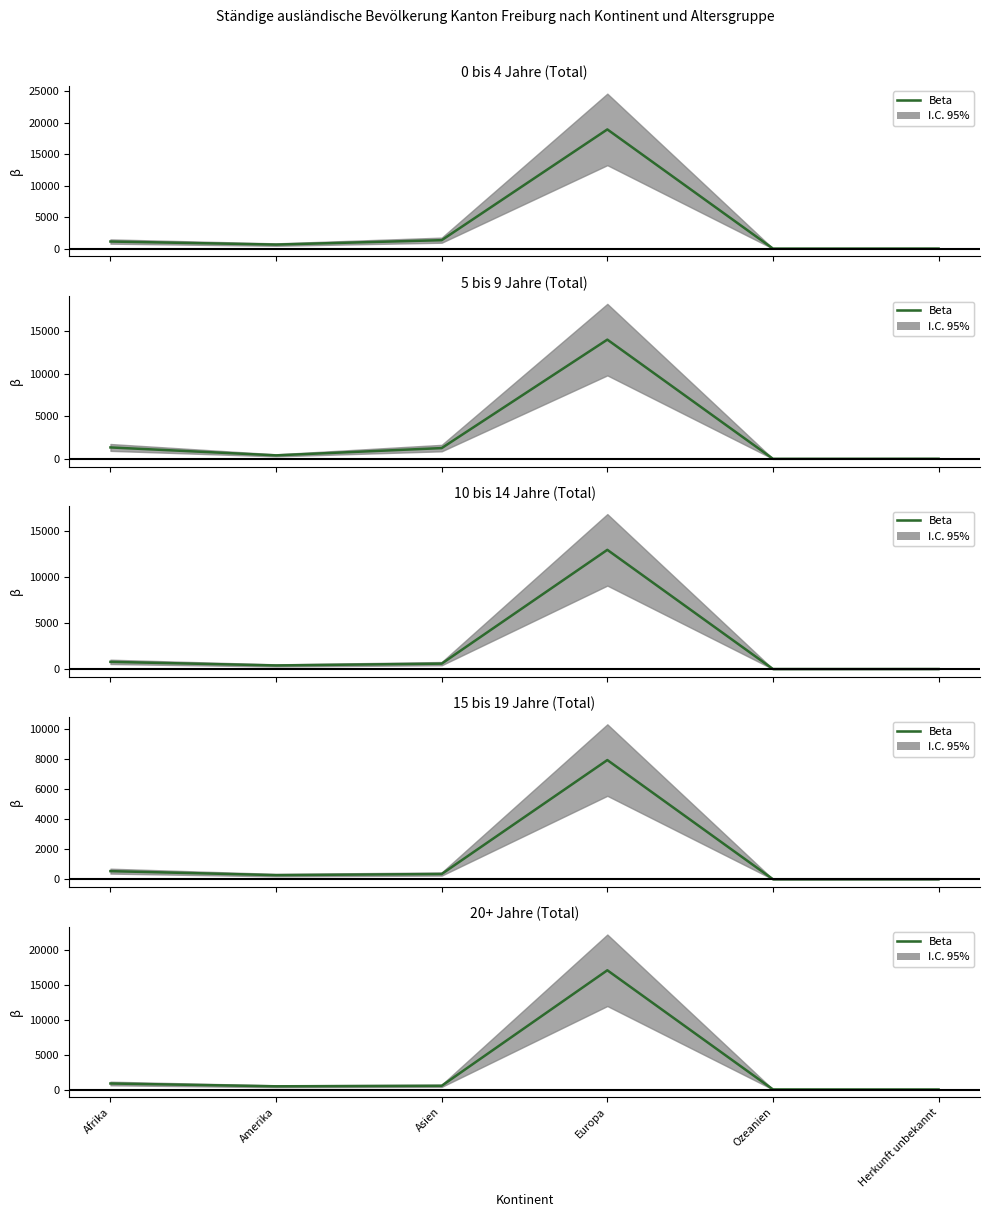

What is the difference between the maximum and minimum values?

17117